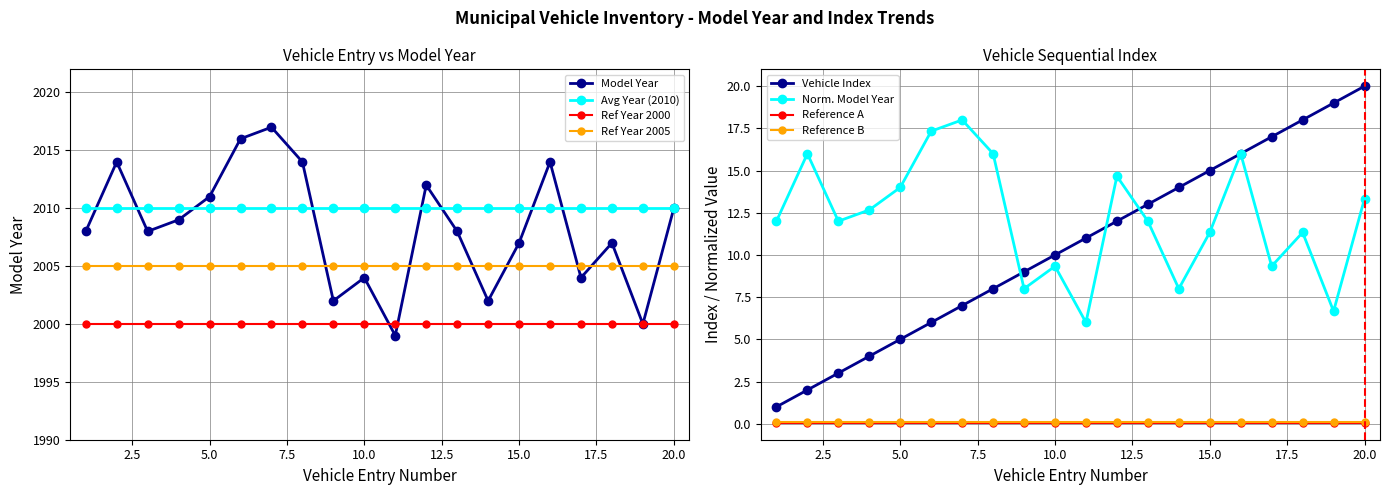

True or false: Ref Year 2005 and Ref Year 2000 intersect in this chart.

False